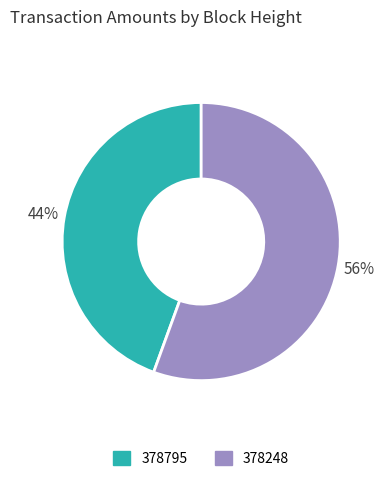

Is it true that 378248 is 56% of the pie?

True